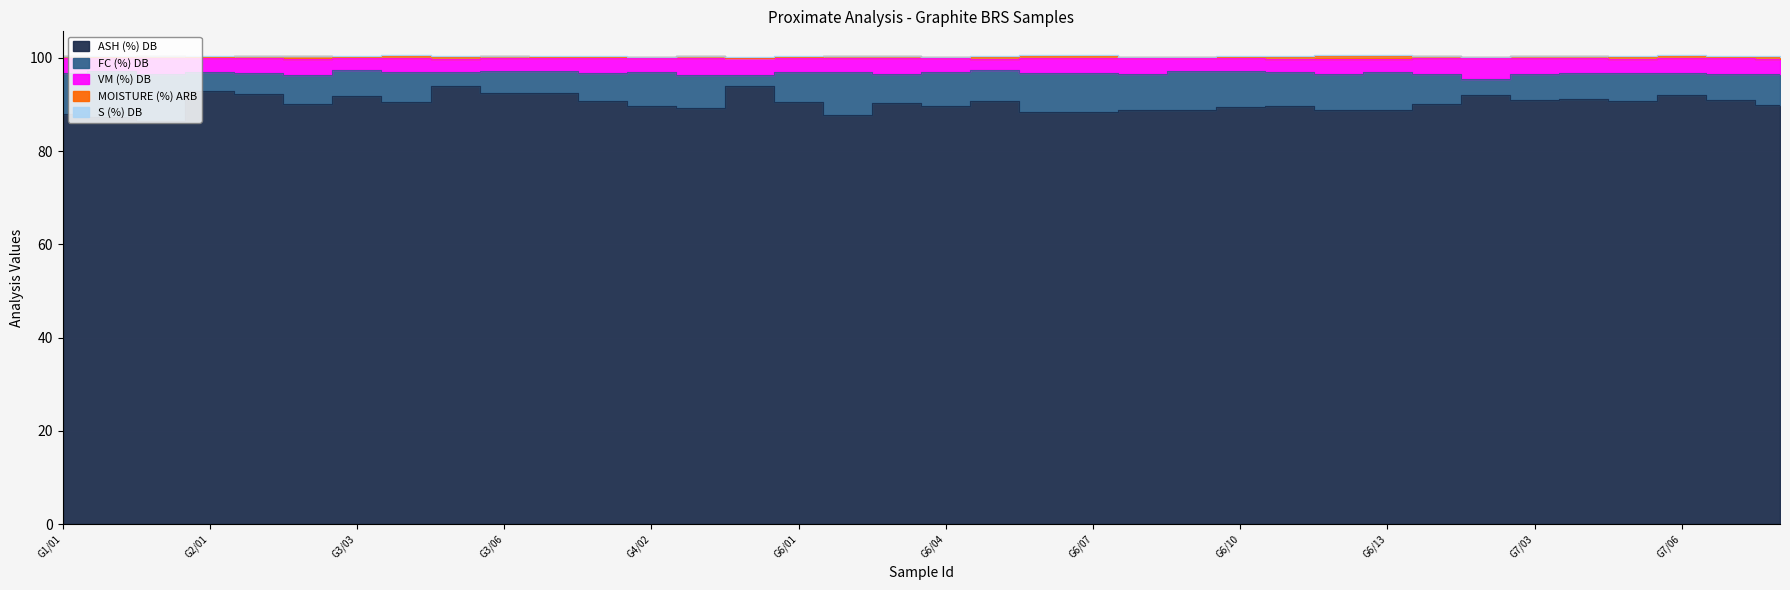

How many interior local valleys does the ASH (%) DB series have?

10